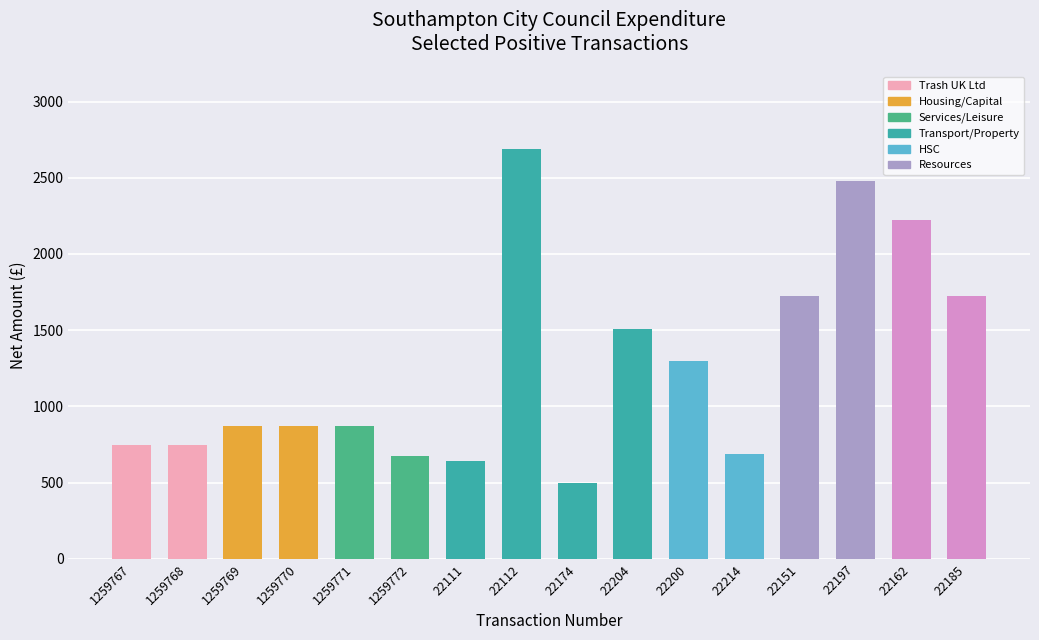

Does the chart contain stacked bars?

No